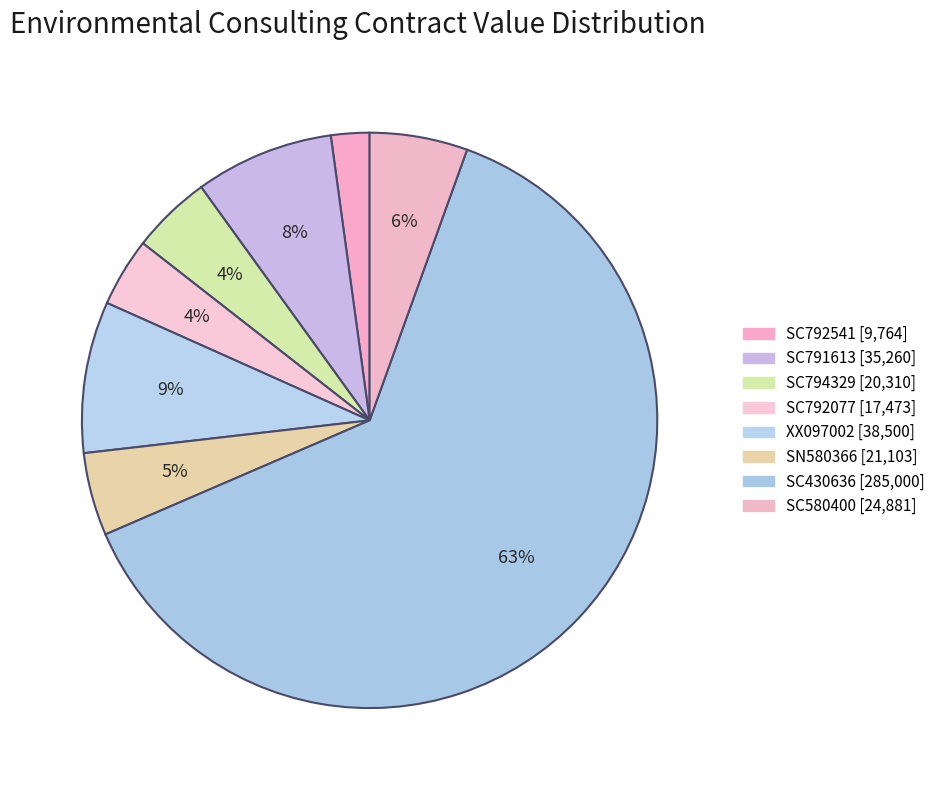

What is the largest slice in the pie chart?

SC430636